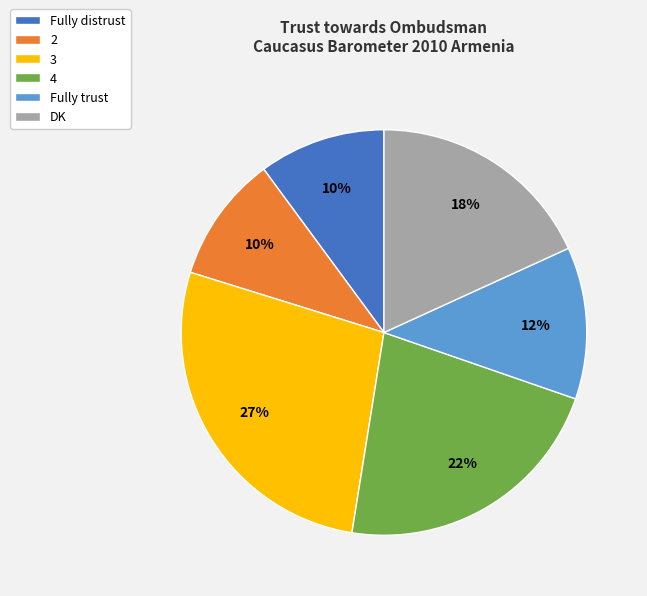

How many slices are in this pie chart?

6